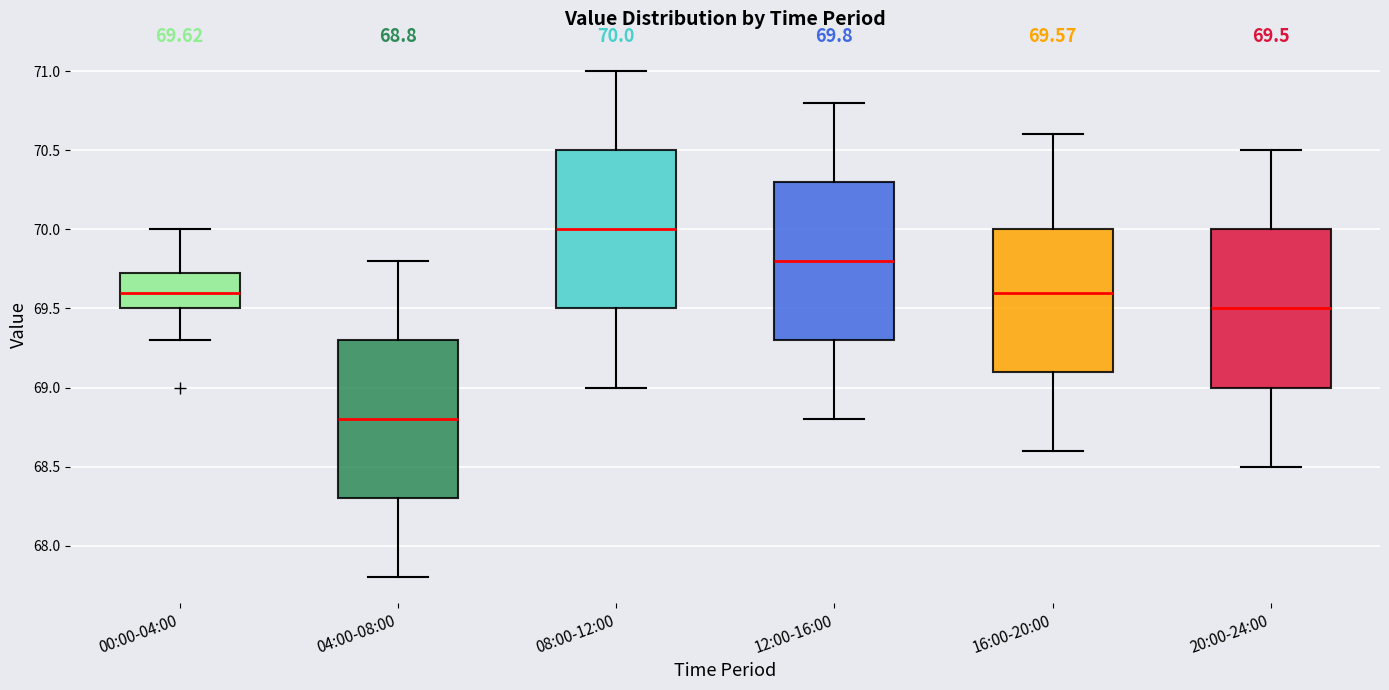

Which box's median line is the highest?

08:00-12:00